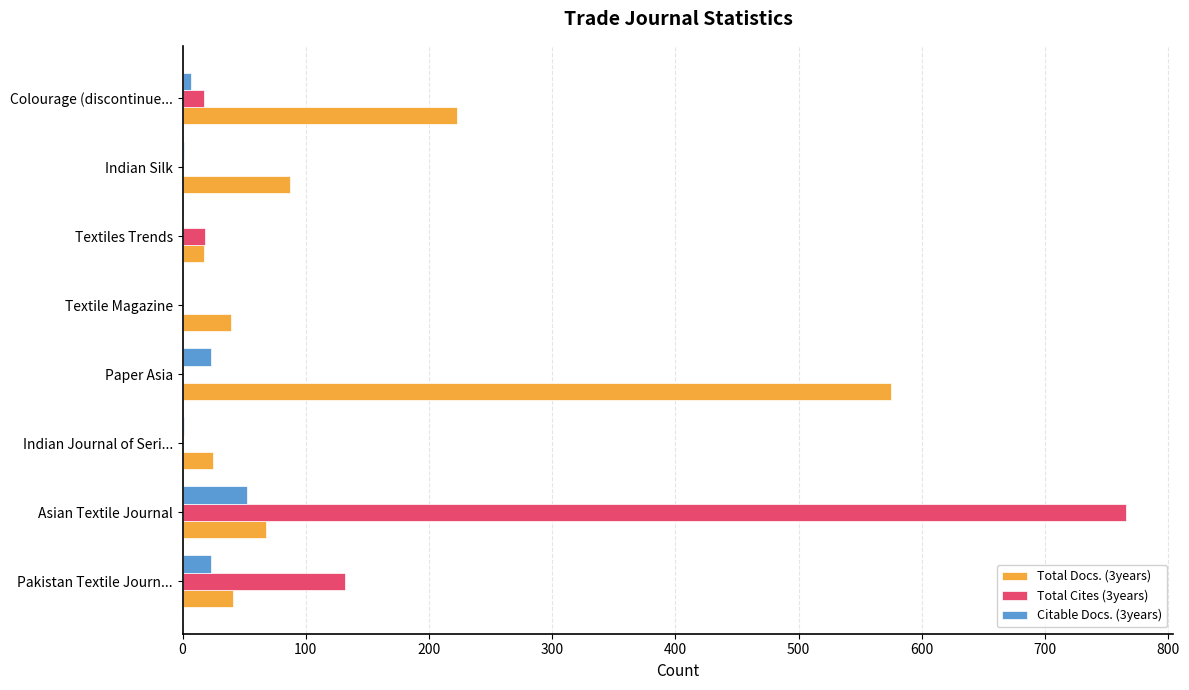

Is it true that Total Docs. (3years) equals 63 at Colourage (discontinue...?

False